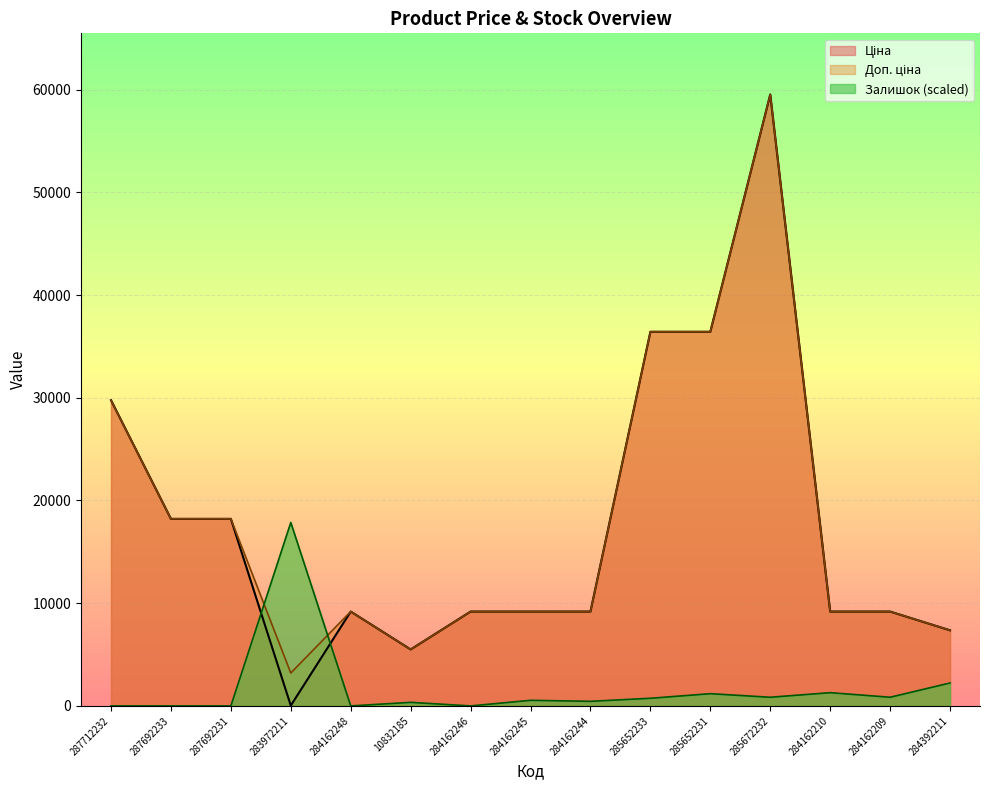

How many categories are shown in the chart?

15